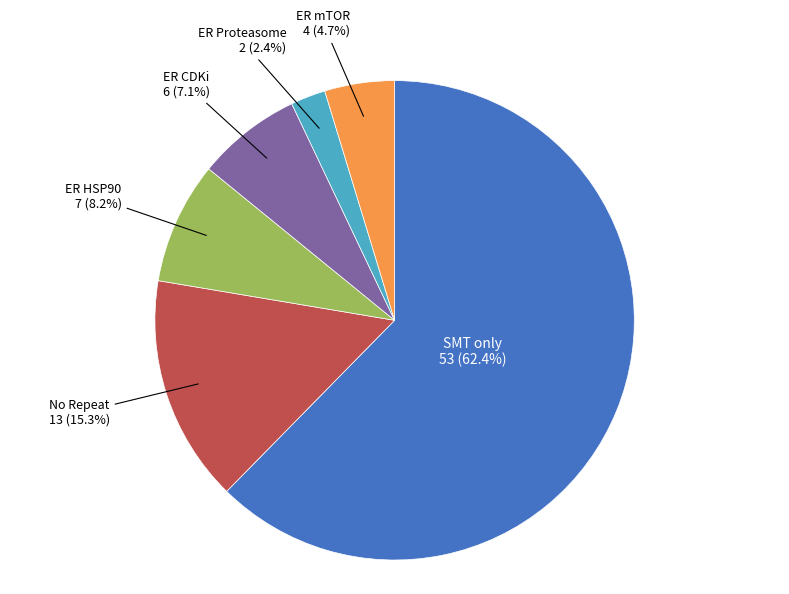

Is there any slice that represents more than half of the pie?

Yes